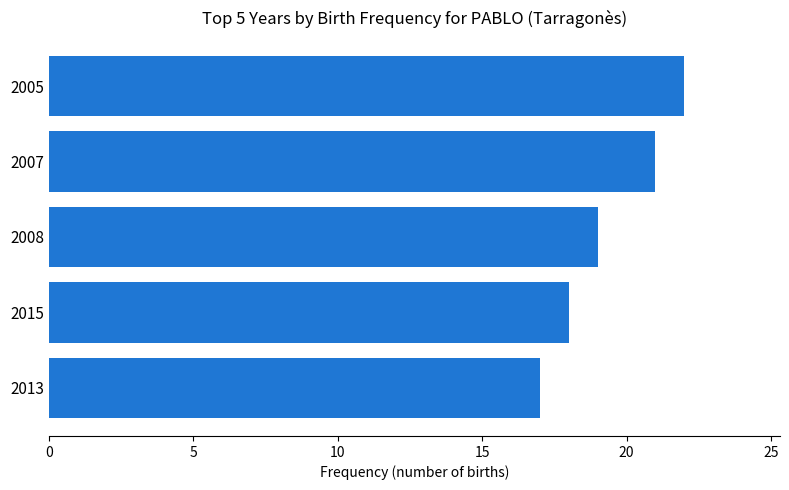

List the labels in order of value, largest first.

2005, 2007, 2008, 2015, 2013